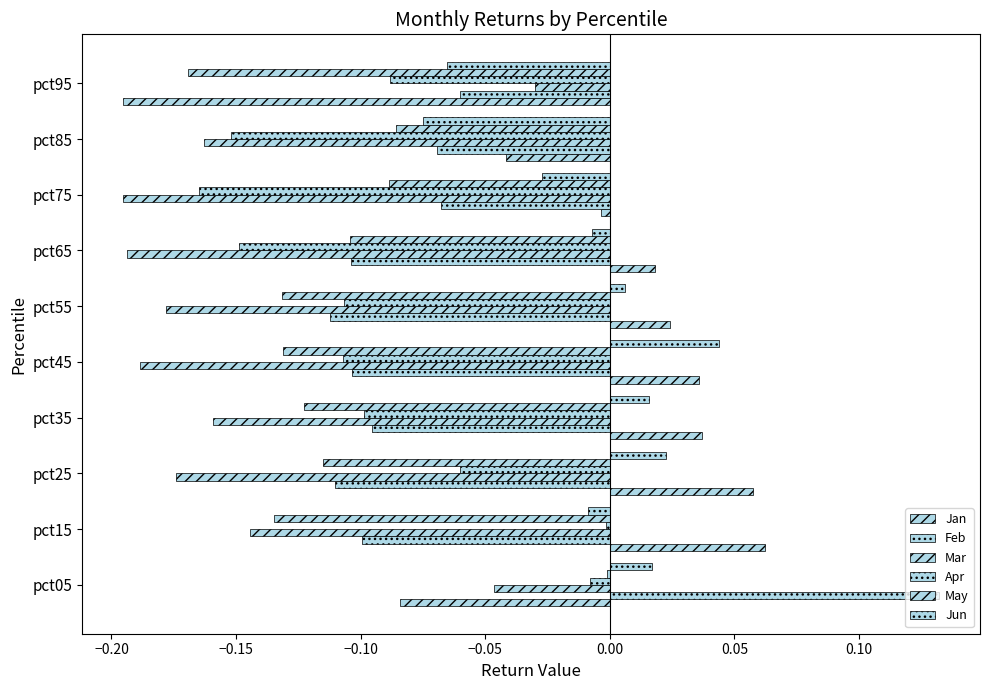

How many data points in Jun are less than 0?

5